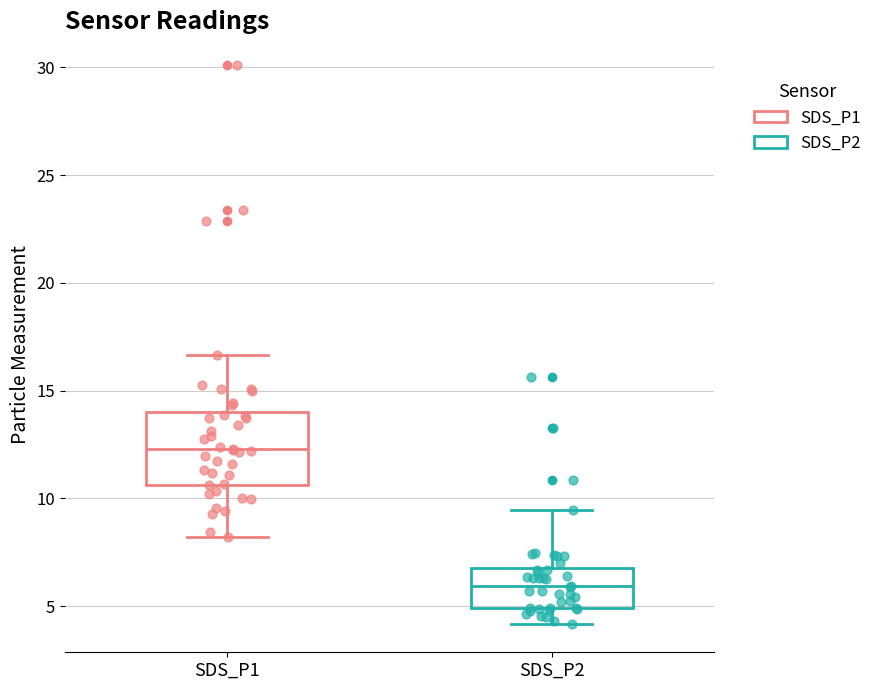

Which box's median line is the highest?

SDS_P1